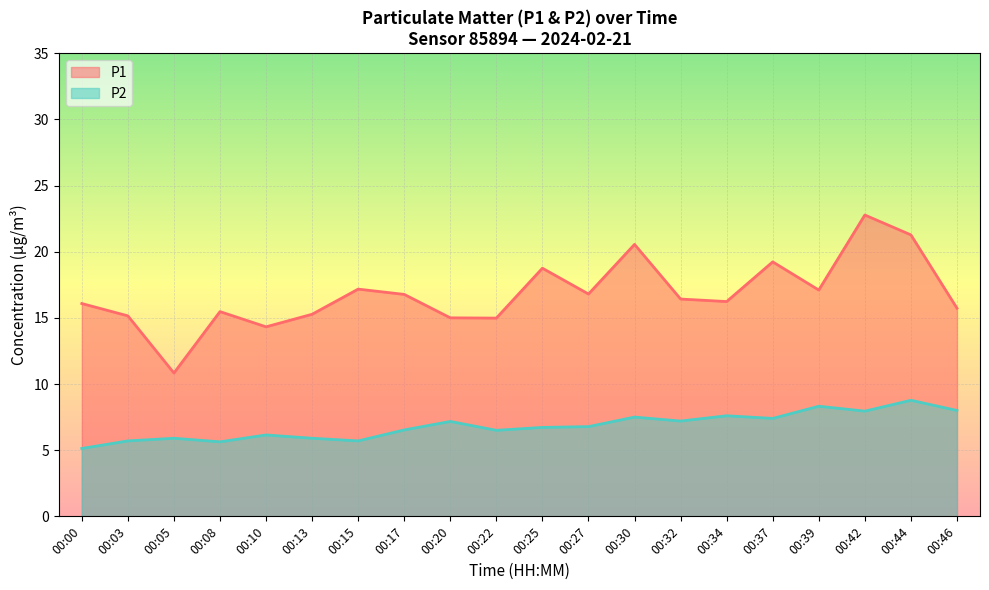

At which label does P2 first exceed 6?

00:10